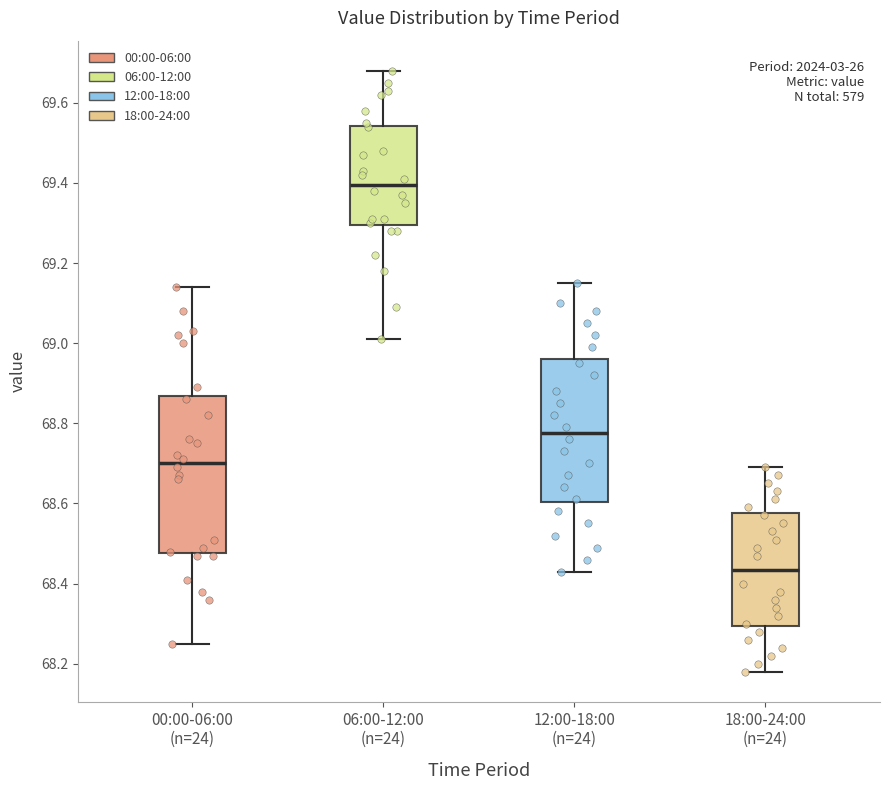

Where is the lower edge of the box for 06:00-12:00 (n=24) on the y-axis? The values are not printed on the chart, so give them approximately, as read against the axis.

69.30